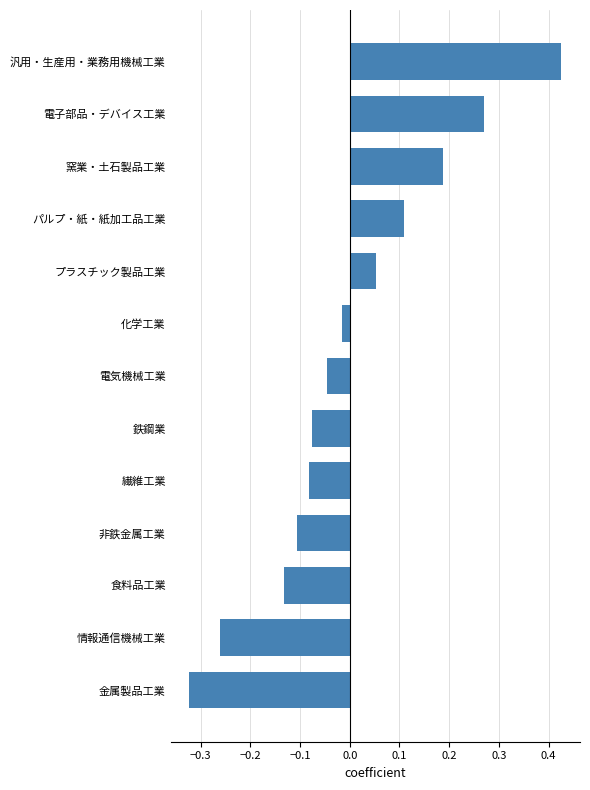

True or false: the data shows -0.1 at 食料品工業.

True